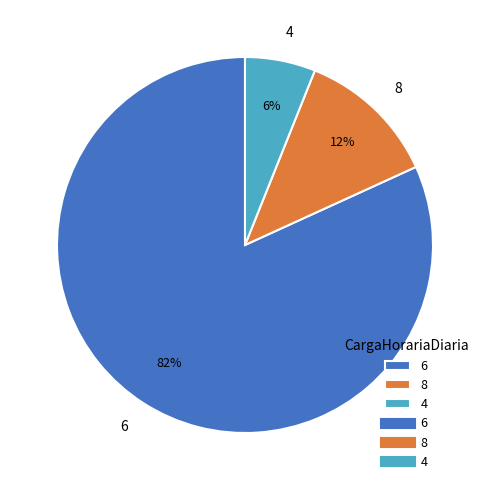

Do 8 and 4 together represent more than half of the pie?

No